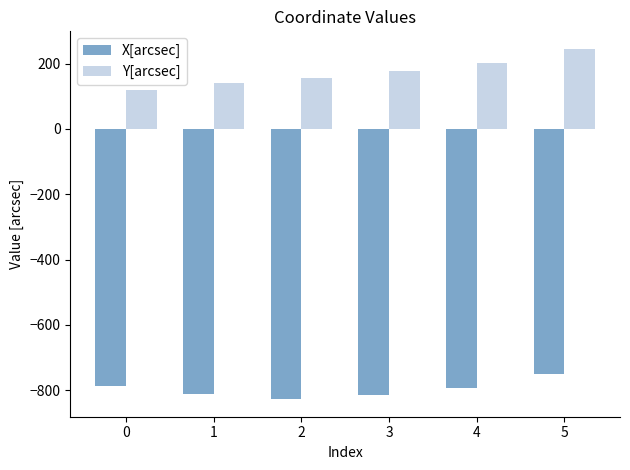

List the series in order of their overall mean, lowest first.

X[arcsec], Y[arcsec]